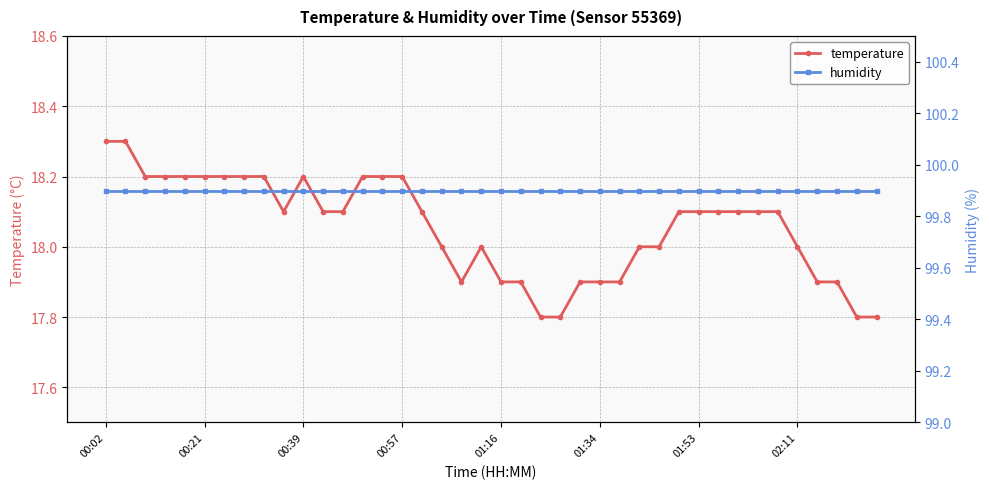

True or false: temperature has a value of 17.9 at 18.

True